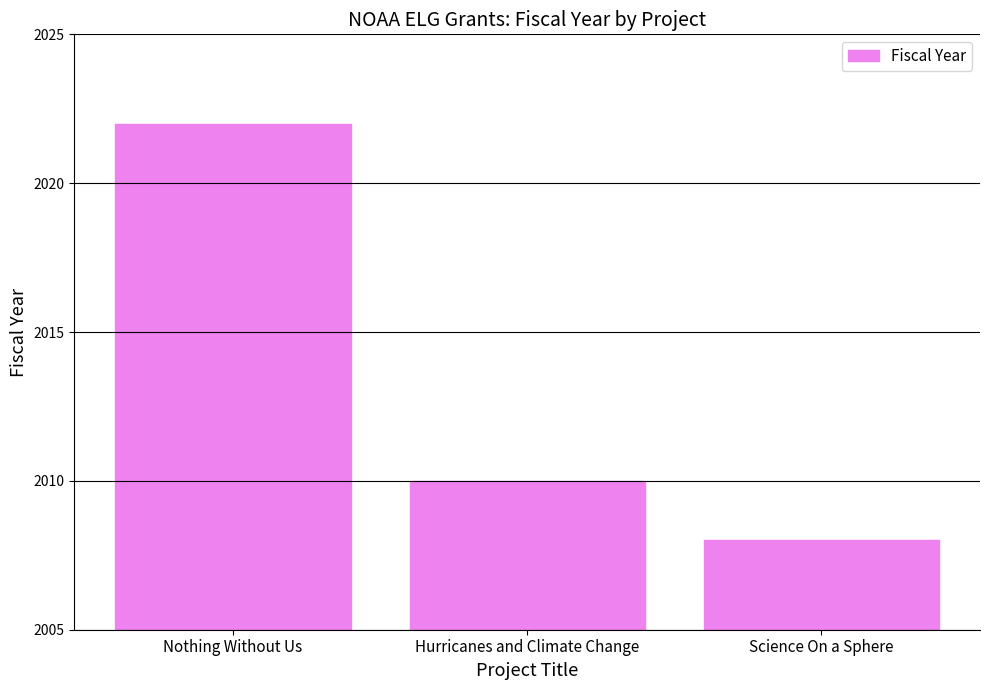

Rank the categories by value from lowest to highest.

Science On a Sphere, Hurricanes and Climate Change, Nothing Without Us